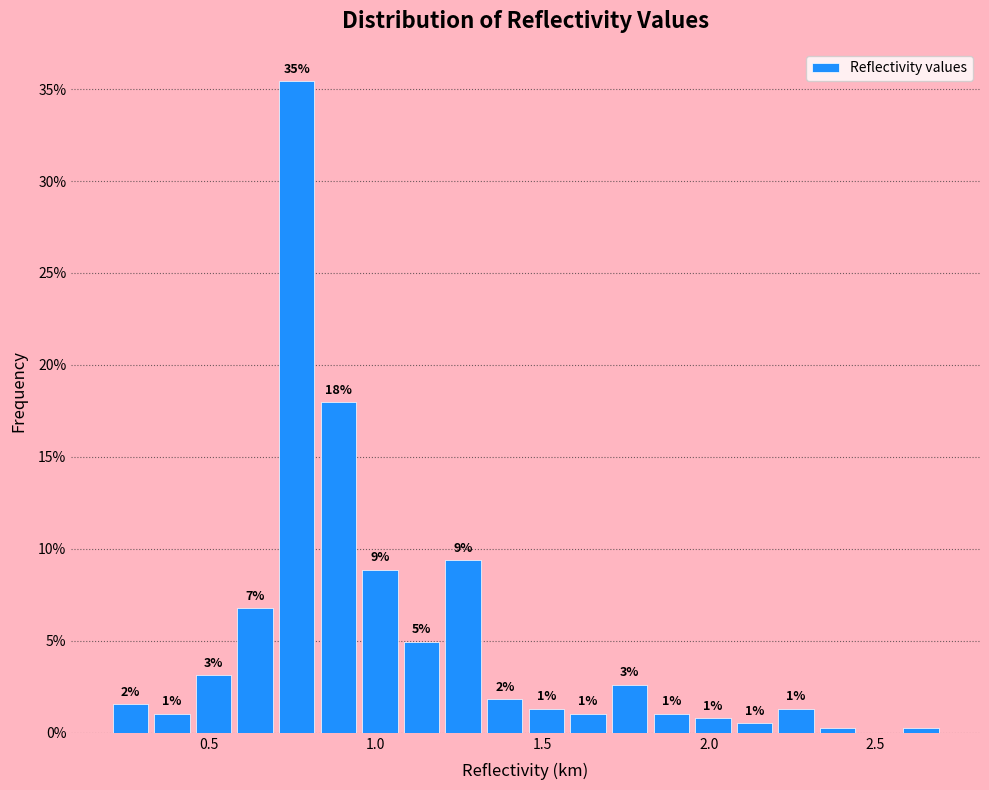

Read against the x-axis, roughly where is the centre of the tallest bar?

0.75